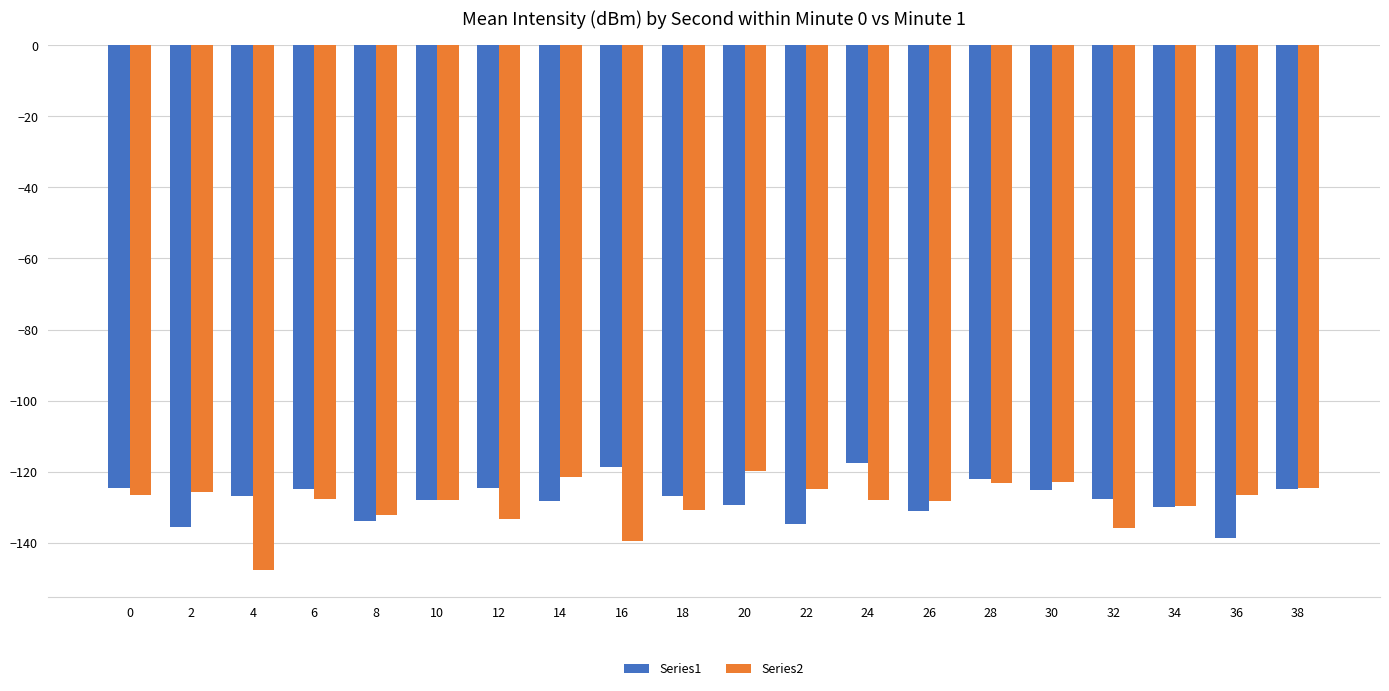

Which label corresponds to the largest value in the chart?

24